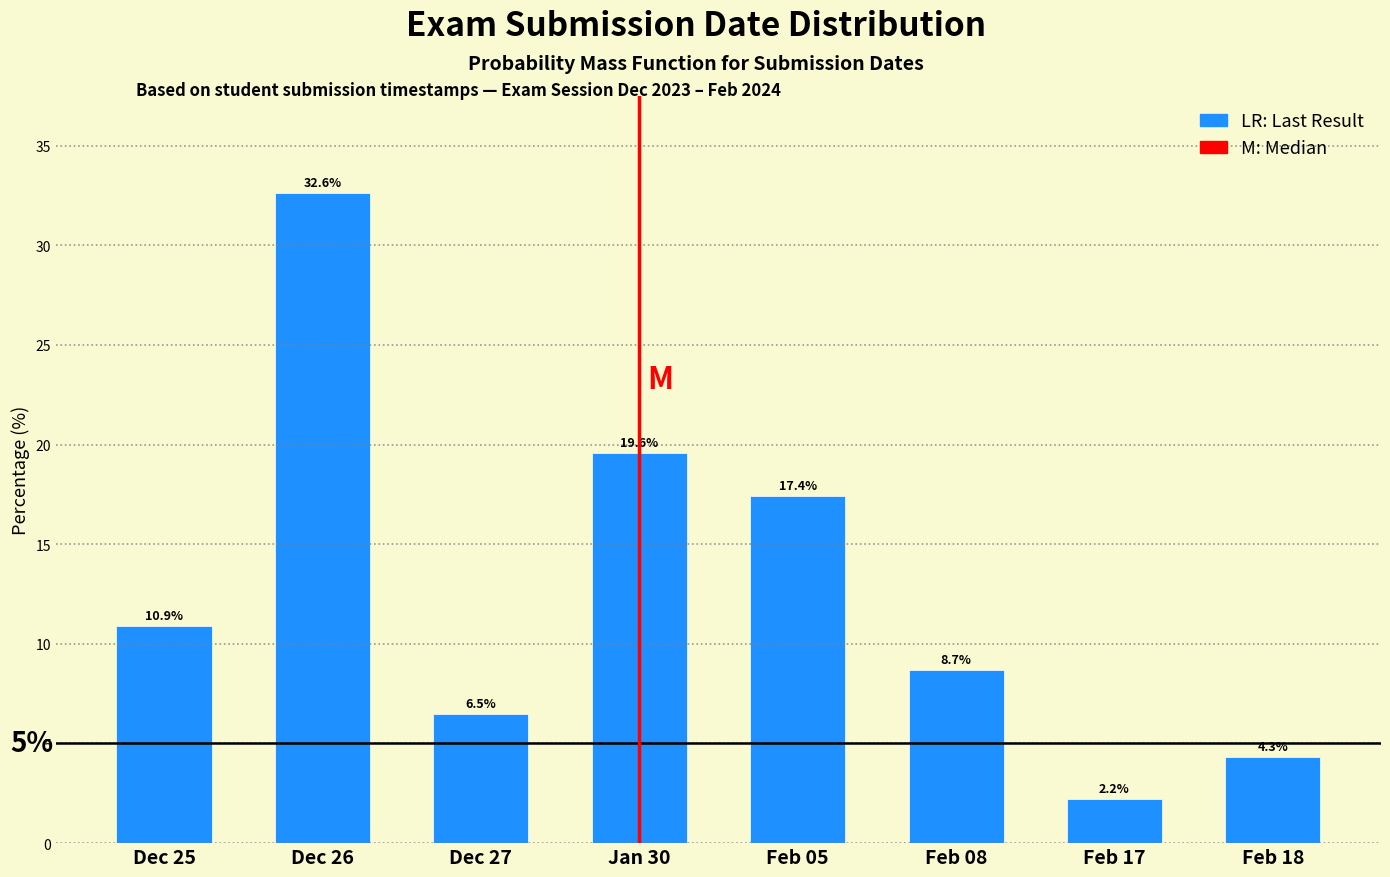

Reading left to right, extract all data points from this chart.

Dec 25=10.9	Dec 26=32.6	Dec 27=6.5	Jan 30=19.6	Feb 05=17.4	Feb 08=8.7	Feb 17=2.2	Feb 18=4.3